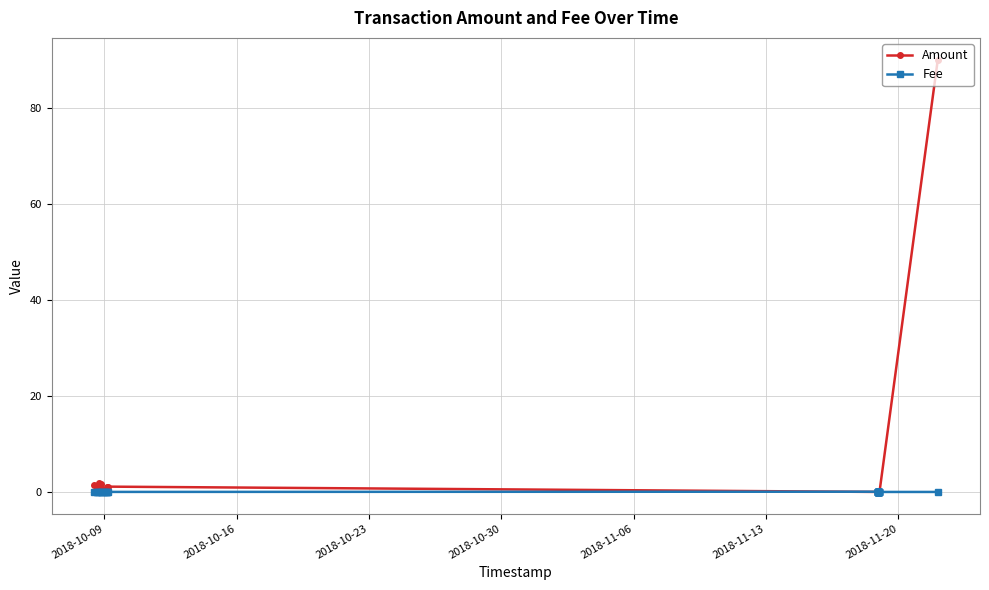

How many intersections are there between Amount and Fee?

1